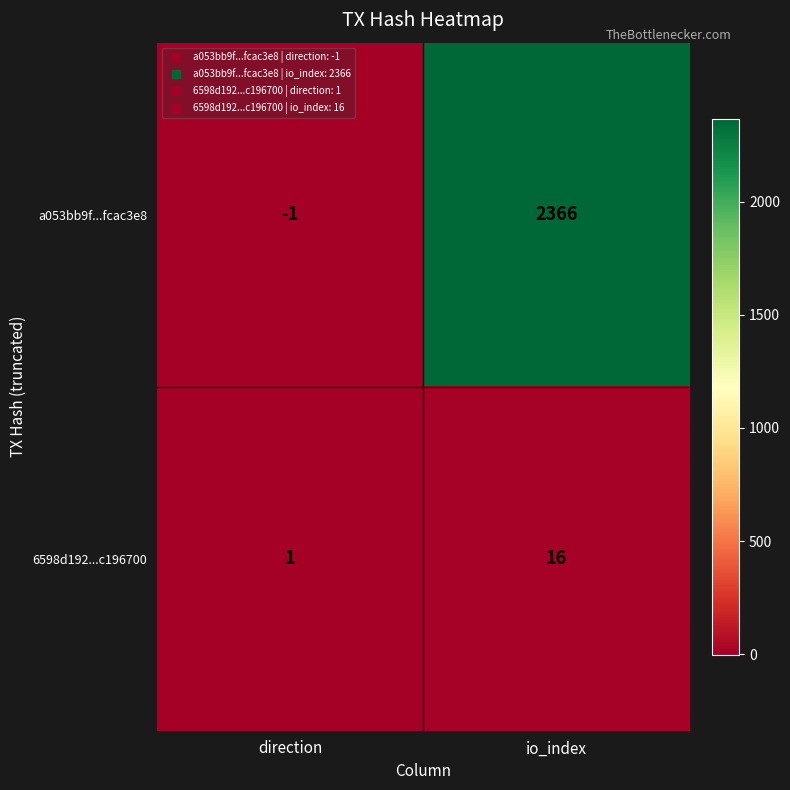

Which label corresponds to the largest value in the chart?

io_index